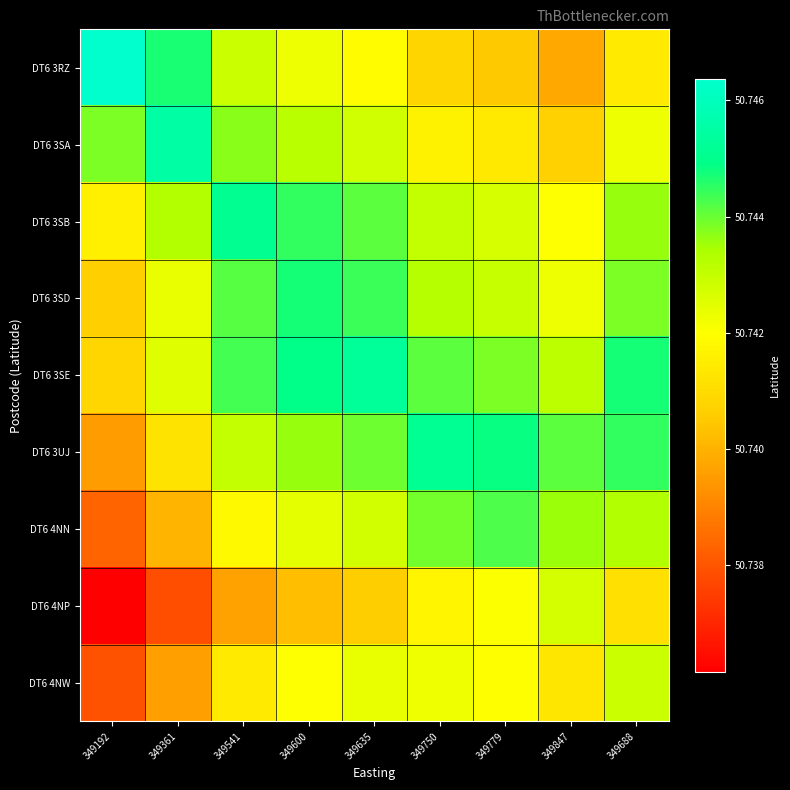

Reading left to right, what are all the values shown in this chart?

DT6 3RZ: 349192=50.7	349361=50.7	349541=50.7	349600=50.7	349635=50.7	349750=50.7	349779=50.7	349847=50.7	349688=50.7
DT6 3SA: 349192=50.7	349361=50.7	349541=50.7	349600=50.7	349635=50.7	349750=50.7	349779=50.7	349847=50.7	349688=50.7
DT6 3SB: 349192=50.7	349361=50.7	349541=50.7	349600=50.7	349635=50.7	349750=50.7	349779=50.7	349847=50.7	349688=50.7
DT6 3SD: 349192=50.7	349361=50.7	349541=50.7	349600=50.7	349635=50.7	349750=50.7	349779=50.7	349847=50.7	349688=50.7
DT6 3SE: 349192=50.7	349361=50.7	349541=50.7	349600=50.7	349635=50.7	349750=50.7	349779=50.7	349847=50.7	349688=50.7
DT6 3UJ: 349192=50.7	349361=50.7	349541=50.7	349600=50.7	349635=50.7	349750=50.7	349779=50.7	349847=50.7	349688=50.7
DT6 4NN: 349192=50.7	349361=50.7	349541=50.7	349600=50.7	349635=50.7	349750=50.7	349779=50.7	349847=50.7	349688=50.7
DT6 4NP: 349192=50.7	349361=50.7	349541=50.7	349600=50.7	349635=50.7	349750=50.7	349779=50.7	349847=50.7	349688=50.7
DT6 4NW: 349192=50.7	349361=50.7	349541=50.7	349600=50.7	349635=50.7	349750=50.7	349779=50.7	349847=50.7	349688=50.7